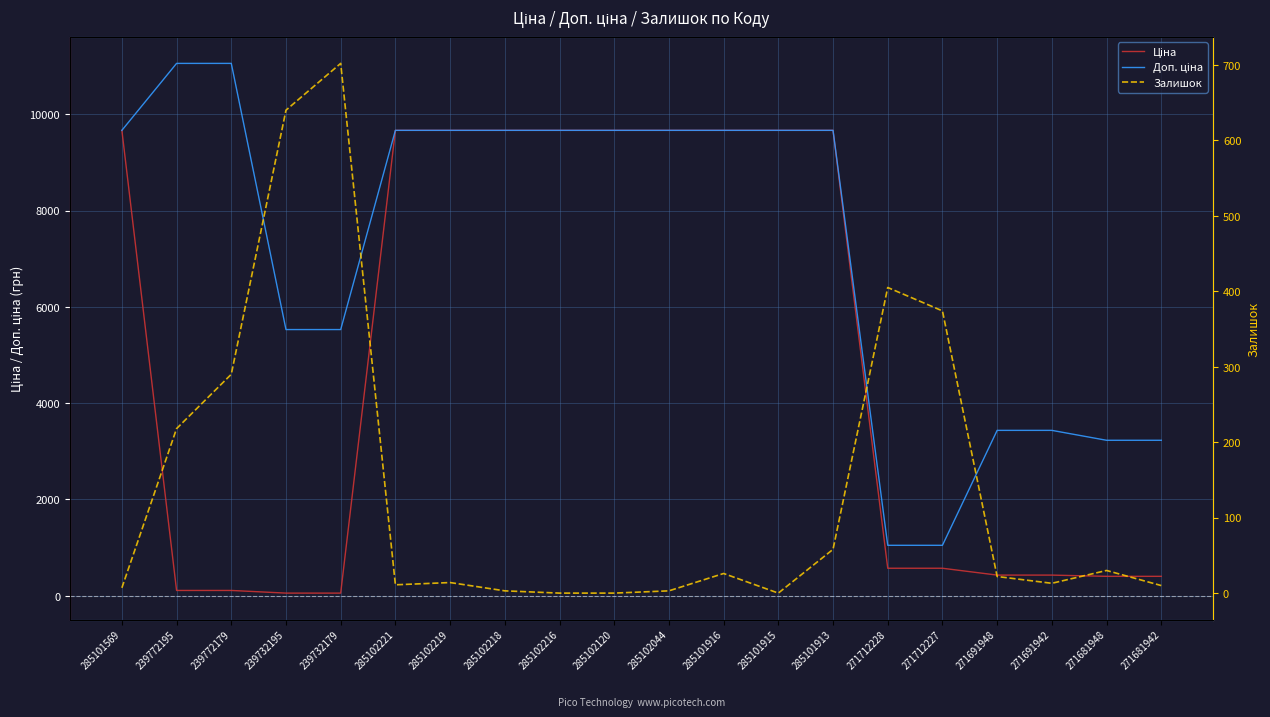

At which category does Залишок reach its first local peak?

239732179